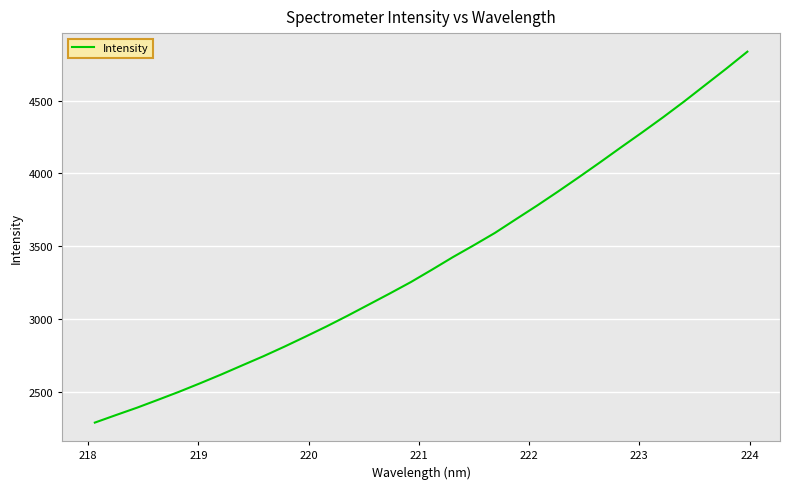

Reading left to right, extract all data points from this chart.

2292.0	2343.6	2394.1	2448.4	2503.5	2561.9	2621.9	2684.7	2747.0	2812.8	2881.5	2951.4	3024.8	3100.9	3177.0	3255.1	3339.7	3426.4	3508.3	3592.6	3686.6	3779.6	3876.4	3975.5	4076.8	4180.0	4281.8	4386.1	4494.2	4606.7	4718.9	4834.9